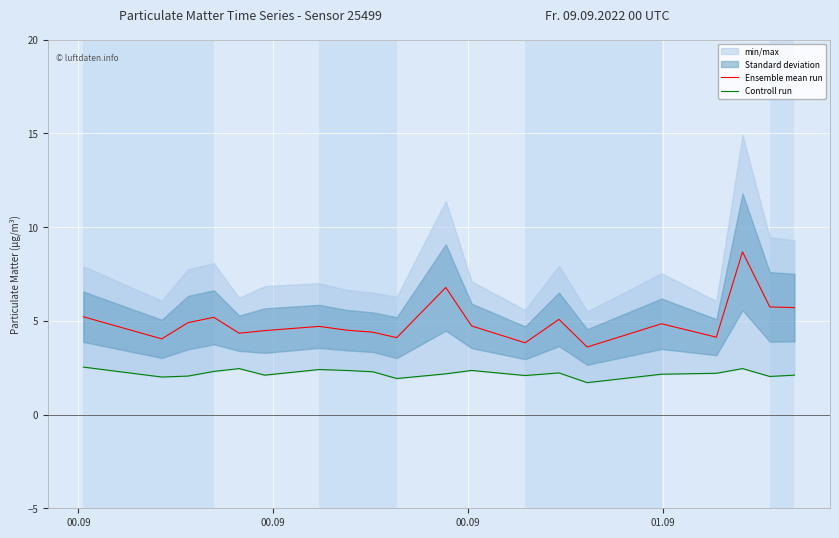

What is the minimum value for Ensemble mean run?

3.6